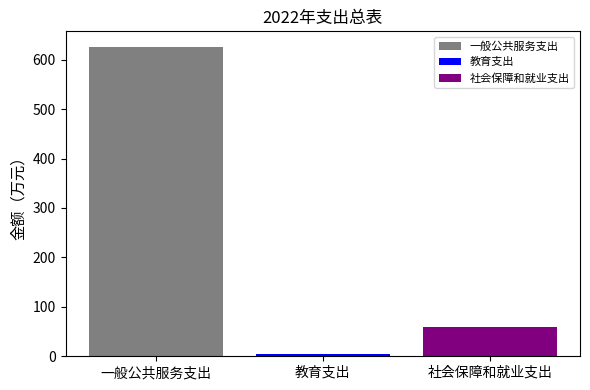

What is the difference between the maximum and minimum values?

622.4